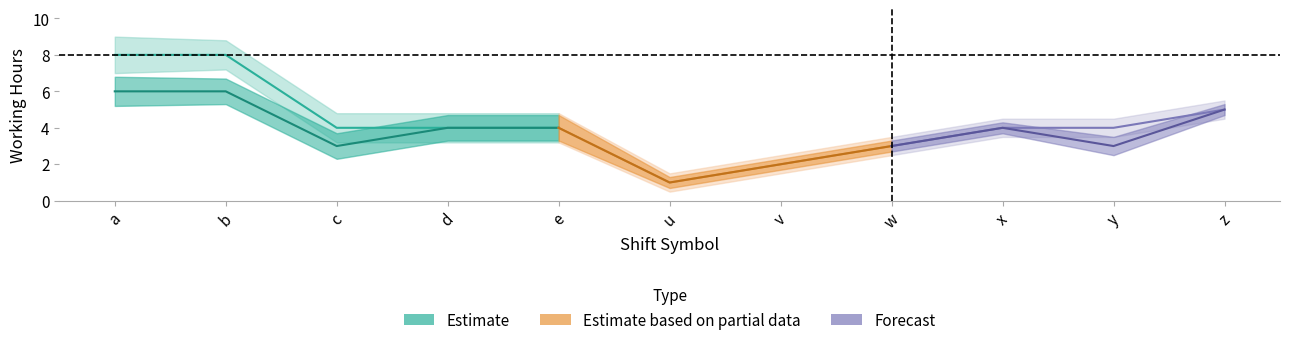

What is the difference between the 勤務時間 values at v and u?

1